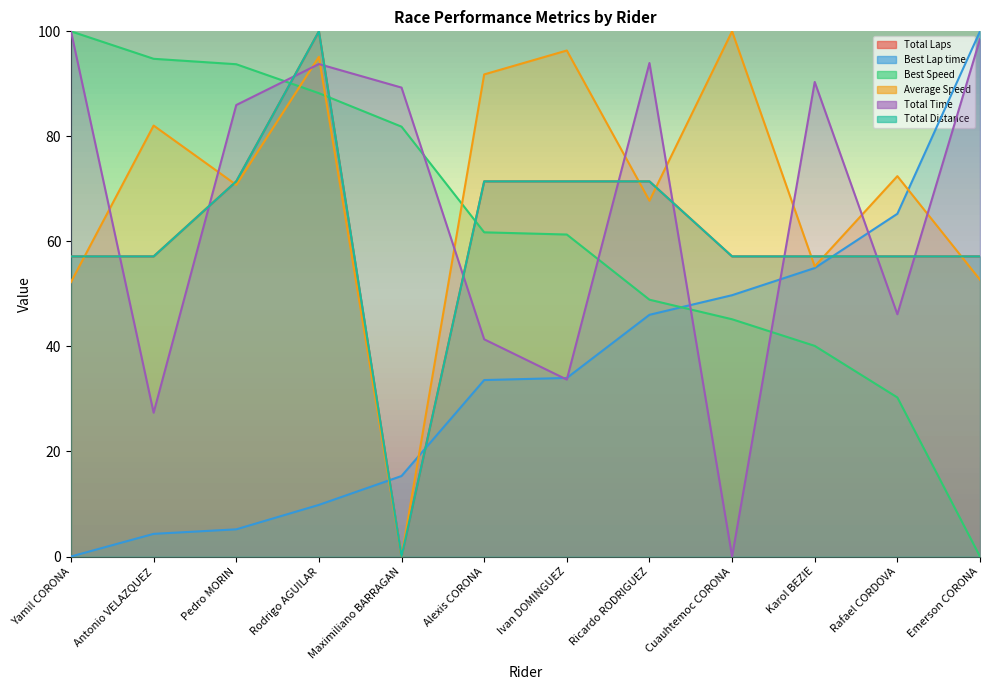

What is the maximum value shown in the chart?

100.0